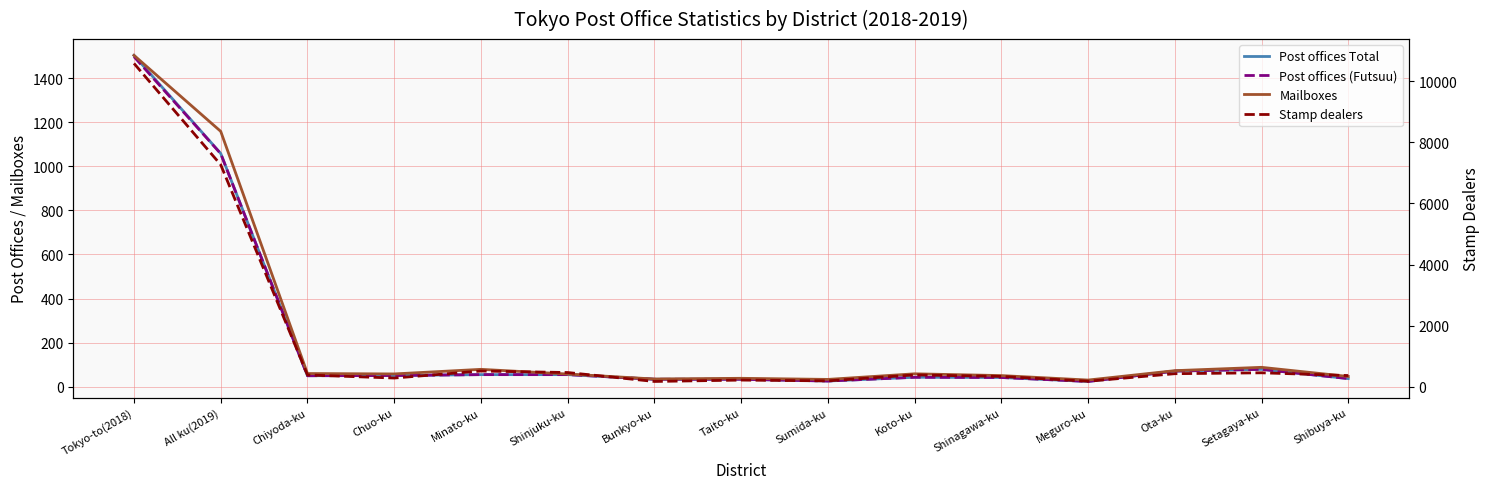

What is the total value across all series at Setagaya-ku?

1263